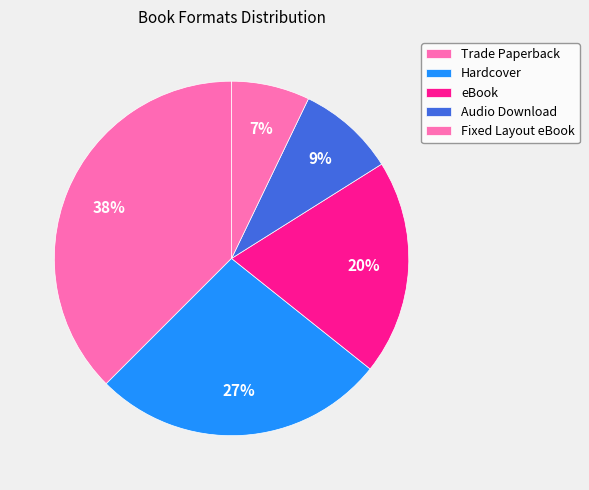

To the nearest percent, what is the difference between the Hardcover and Audio Download slice percentages?

18%